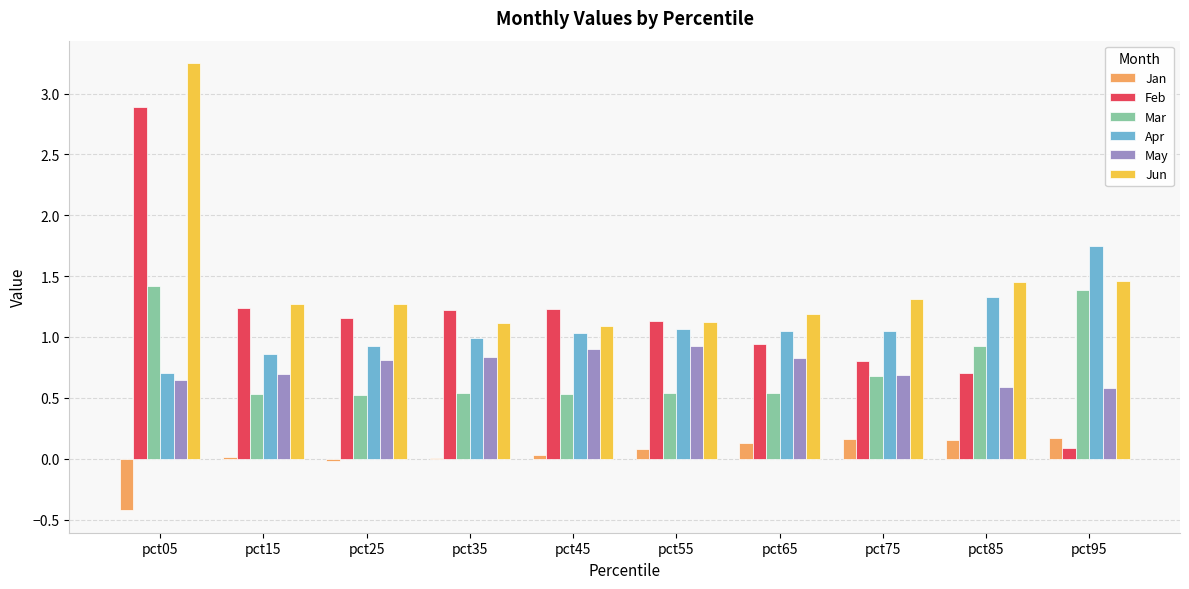

Is the value of Apr at pct85 greater than the value of Feb at pct95?

Yes